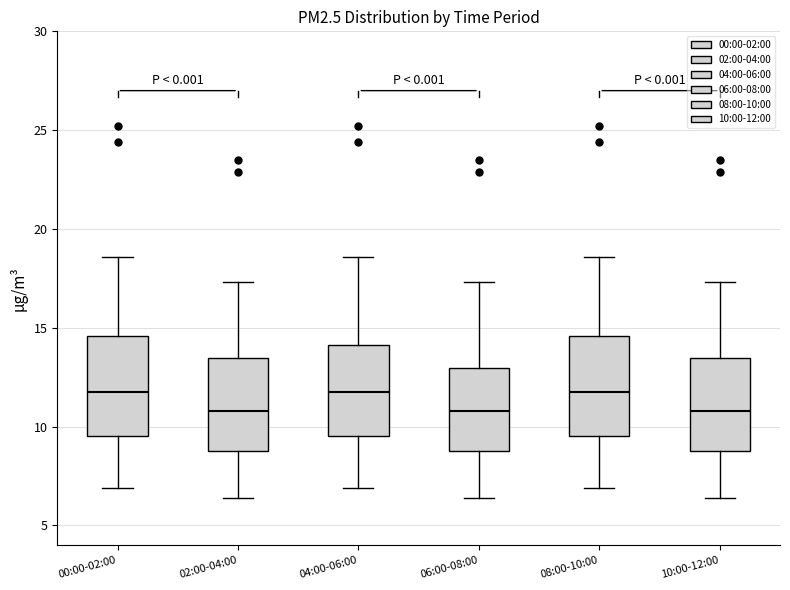

Reading left to right, transcribe this box plot: for each box, give where its median line is, the range the box spans, and where its two whiskers end, as read against the y-axis. The values are not printed on the chart, so give them approximately, as read against the axis.

00:00-02:00: median 12.0, box 9.5 to 14.5, whiskers 7.0 to 18.5
02:00-04:00: median 11.0, box 9.0 to 13.5, whiskers 6.5 to 17.5
04:00-06:00: median 12.0, box 9.5 to 14.0, whiskers 7.0 to 18.5
06:00-08:00: median 11.0, box 9.0 to 13.0, whiskers 6.5 to 17.5
08:00-10:00: median 12.0, box 9.5 to 14.5, whiskers 7.0 to 18.5
10:00-12:00: median 11.0, box 9.0 to 13.5, whiskers 6.5 to 17.5